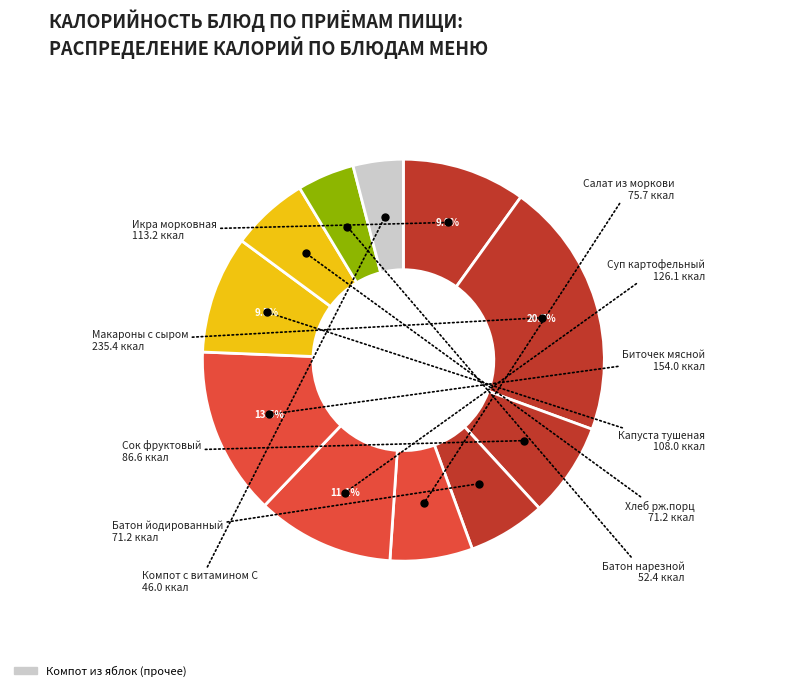

To the nearest percent, what is the difference between the largest and smallest slice percentages?

17%